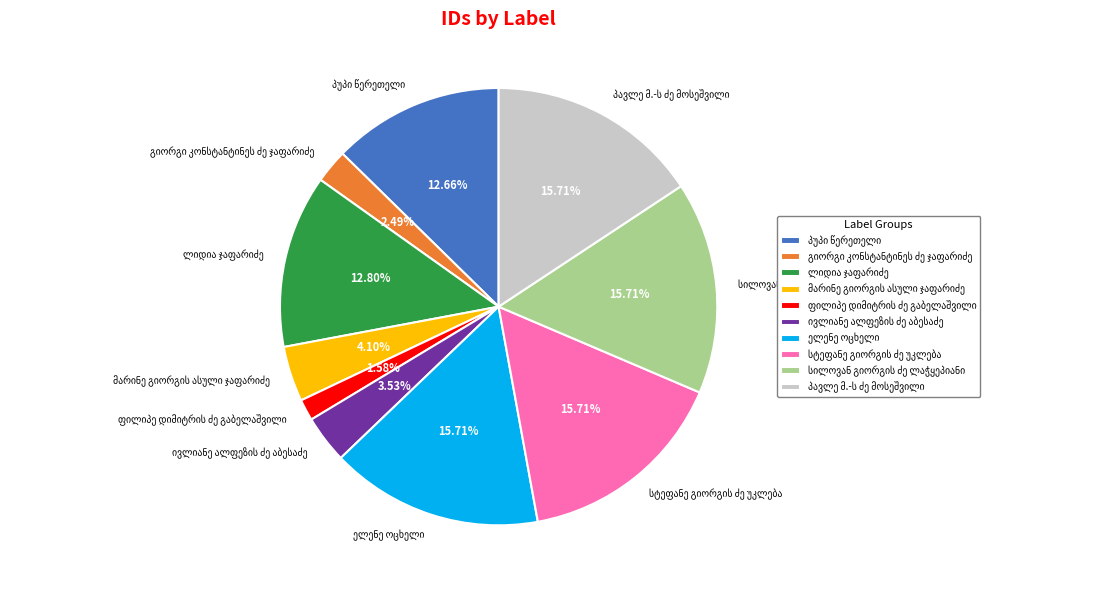

How many segments does this pie chart have?

10